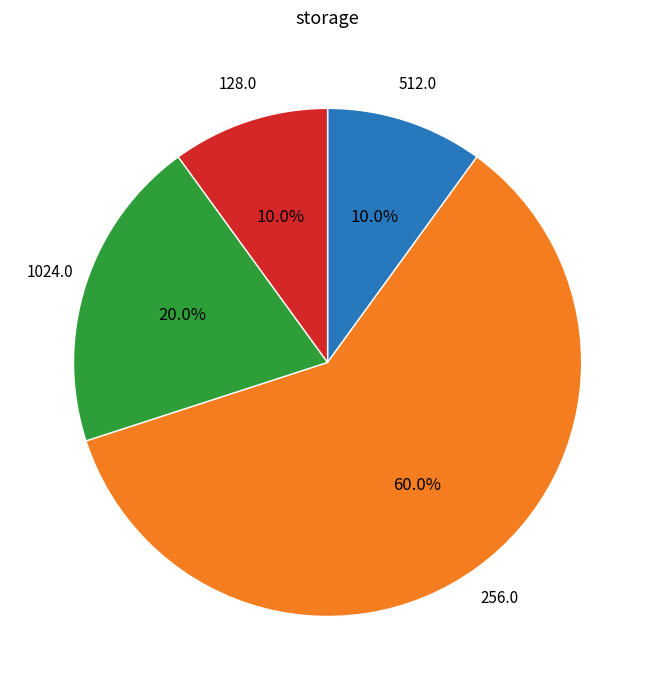

How many slices are in this pie chart?

4